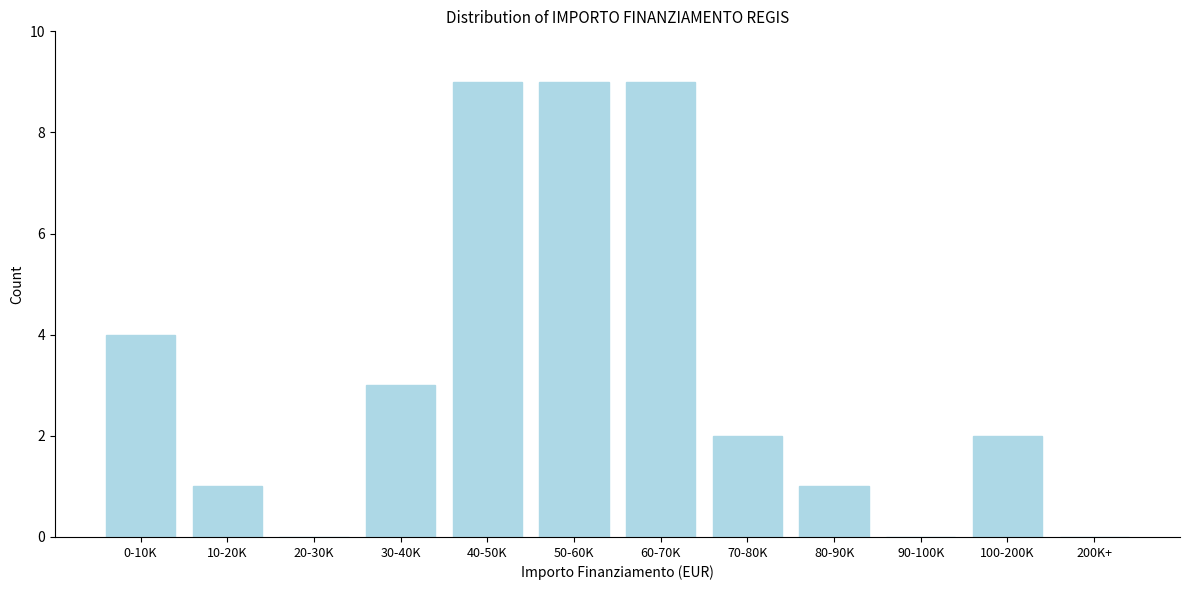

Reading right to left, extract all data points from this chart.

200K+=0	100-200K=2	90-100K=0	80-90K=1	70-80K=2	60-70K=9	50-60K=9	40-50K=9	30-40K=3	20-30K=0	10-20K=1	0-10K=4